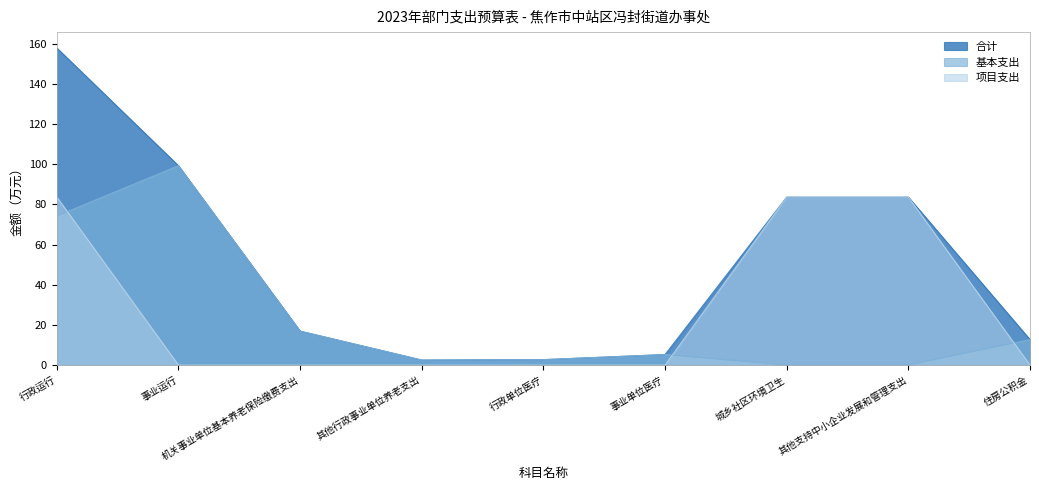

How many lines are shown in the chart?

3